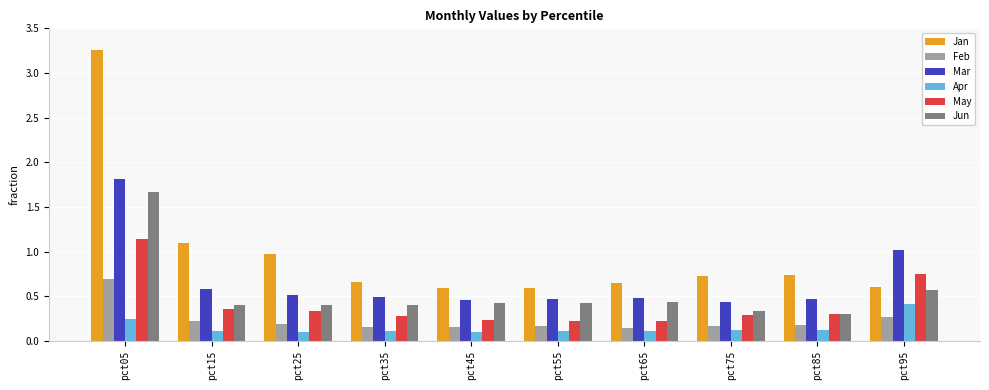

Read the Jan value at pct95.

0.6